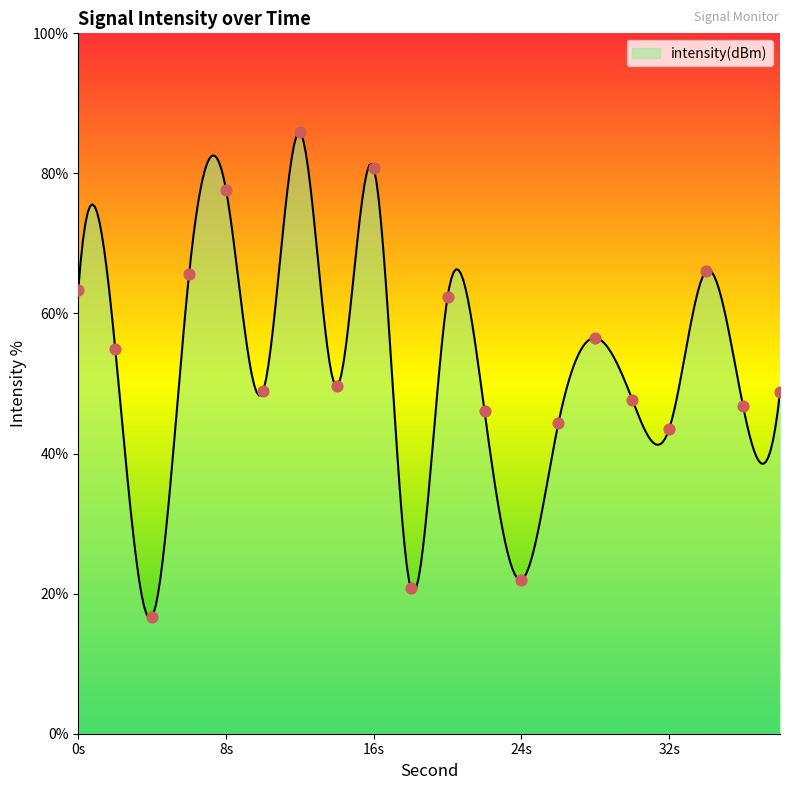

What is the lowest value of the intensity(dBm) series?

16.5